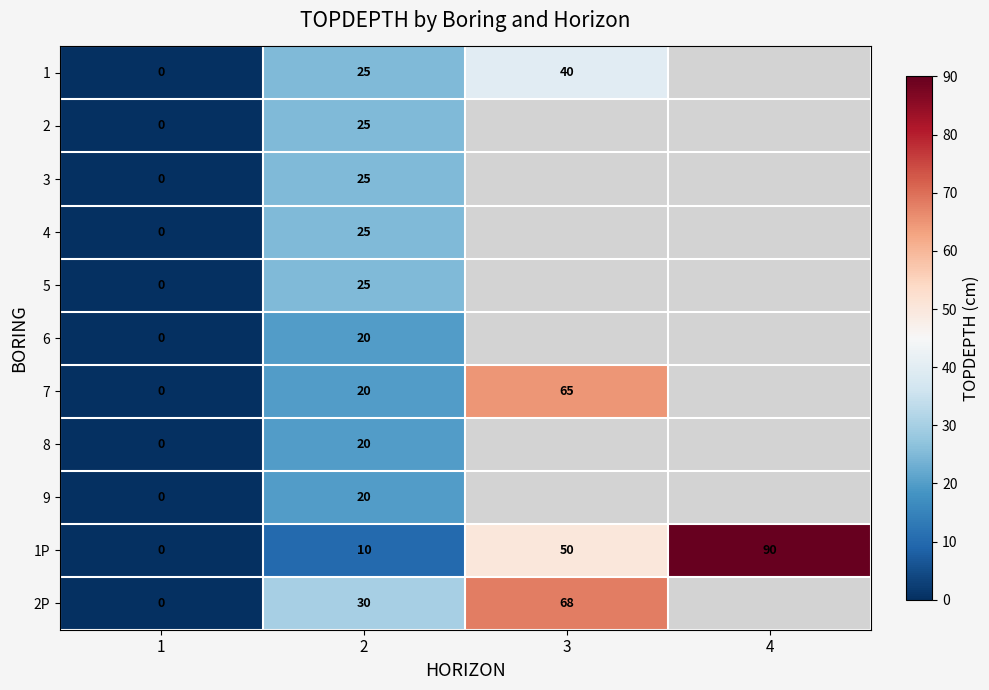

How many values in 1P are above zero?

3